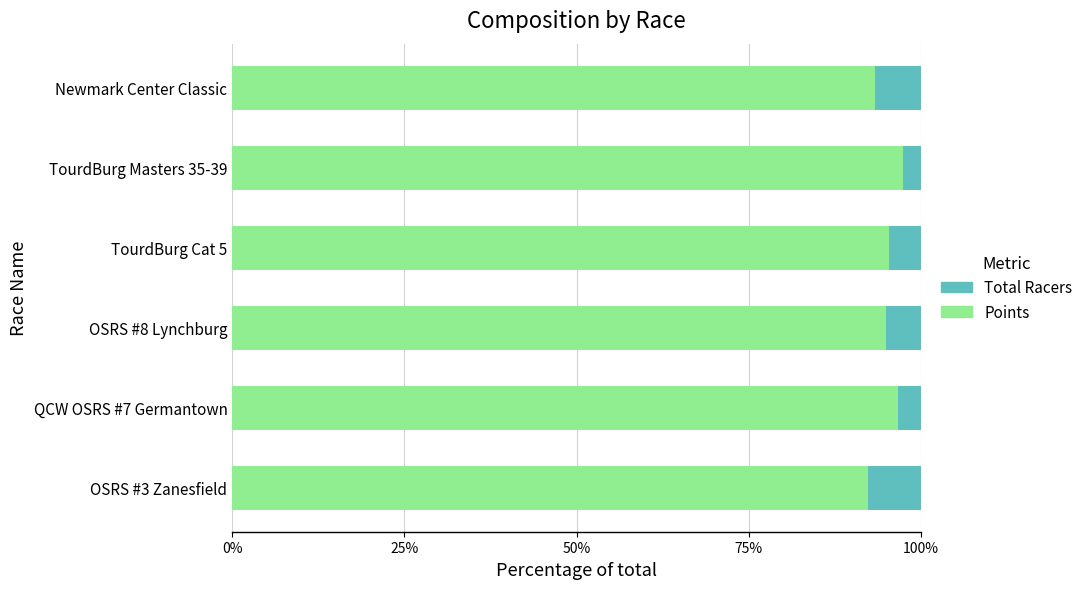

The value of Points at OSRS #3 Zanesfield is 44.4. True or false?

False